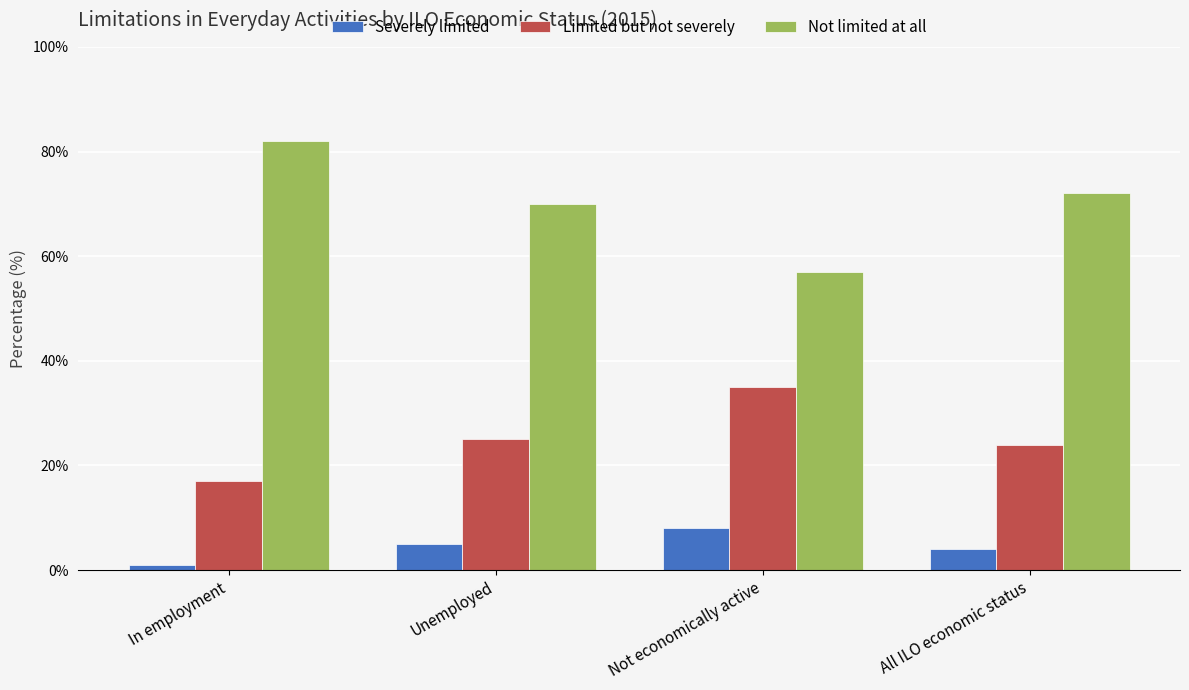

Count the number of categories in the chart.

4